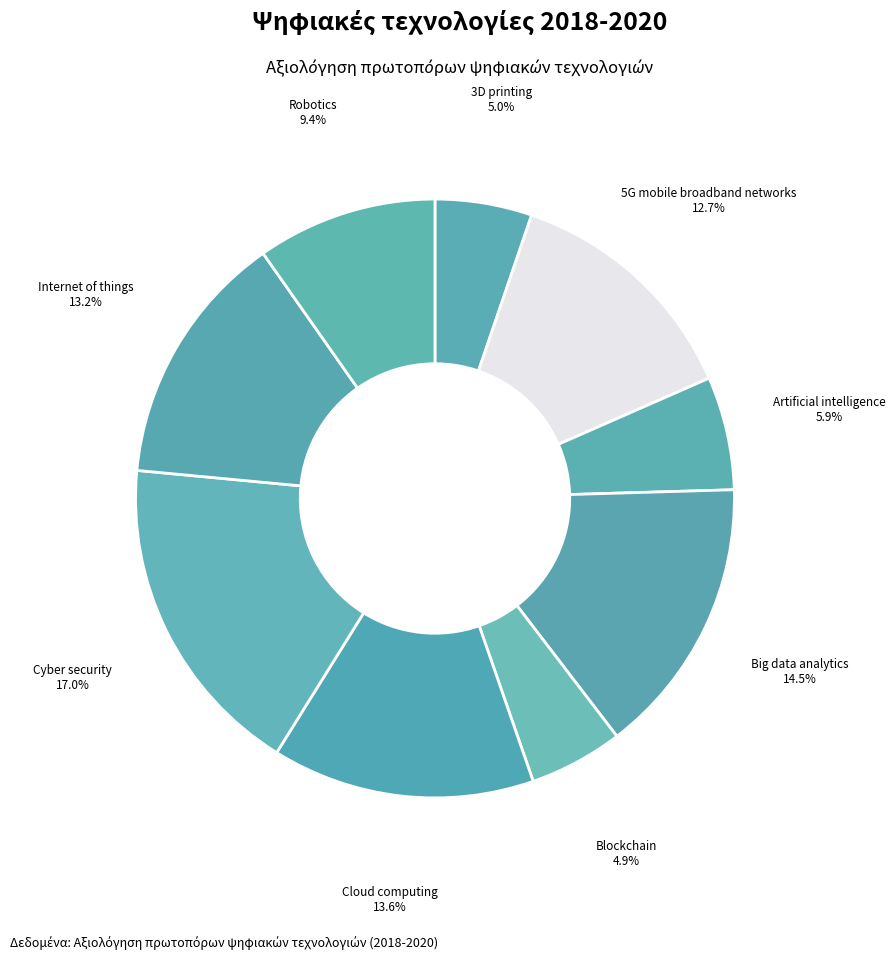

To the nearest percent, what portion does Cloud computing represent?

14%